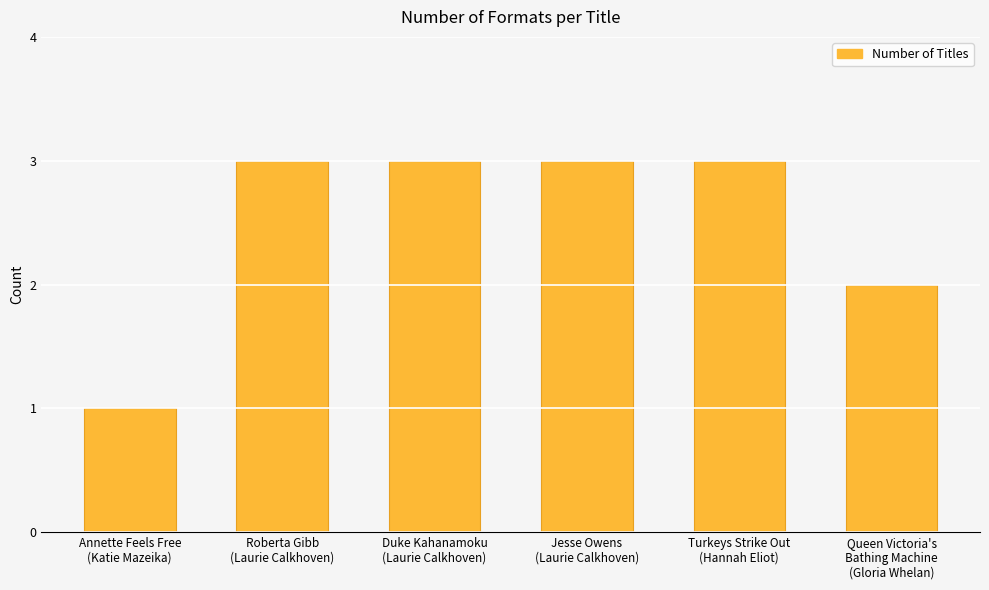

Approximately how many times larger is the value at Turkeys Strike Out
(Hannah Eliot) compared to Annette Feels Free
(Katie Mazeika)?

3.0